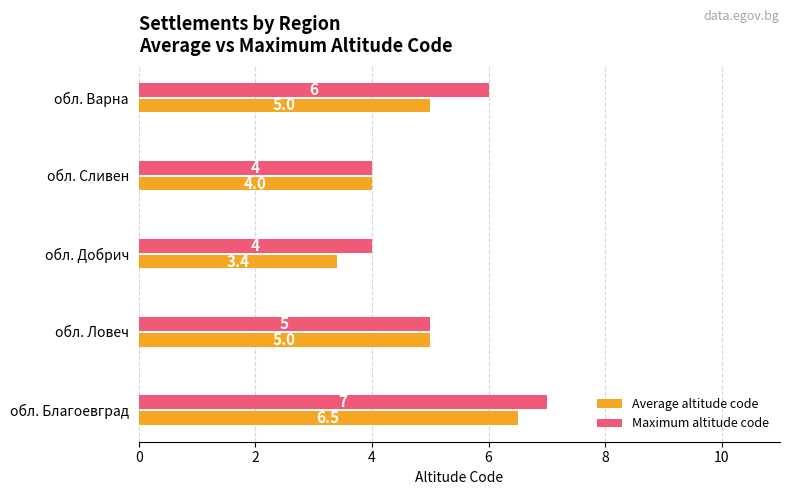

At обл. Благоевград, list the series in order from largest to smallest.

Maximum altitude code, Average altitude code